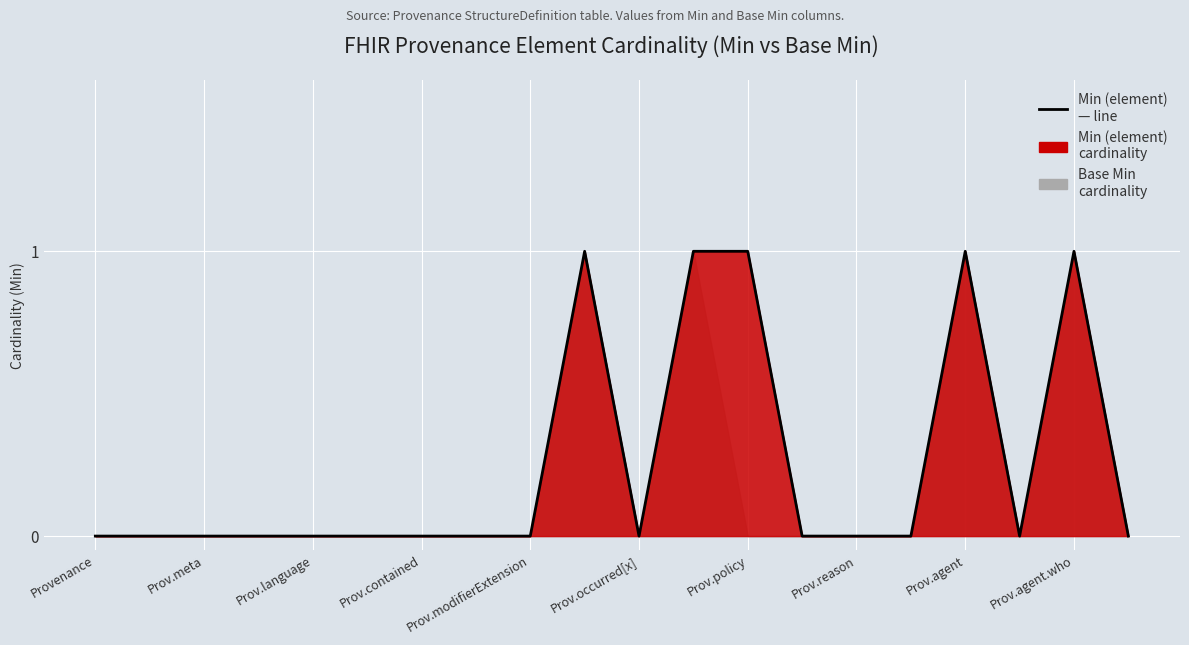

How many points are lower than both their immediate neighbors (excluding endpoints)?

2